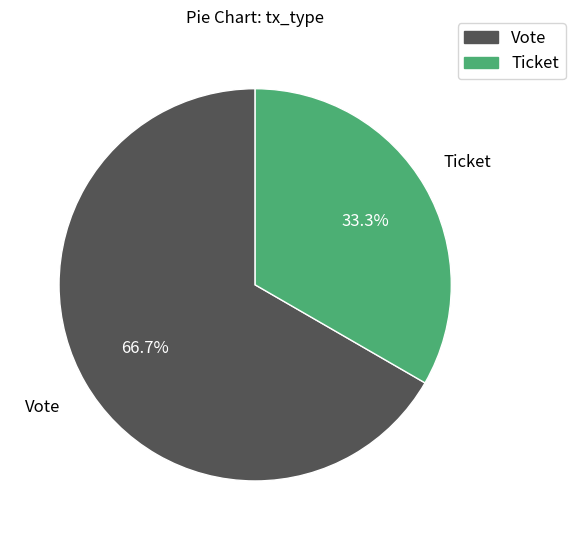

Does Ticket account for over 50% of the chart?

No